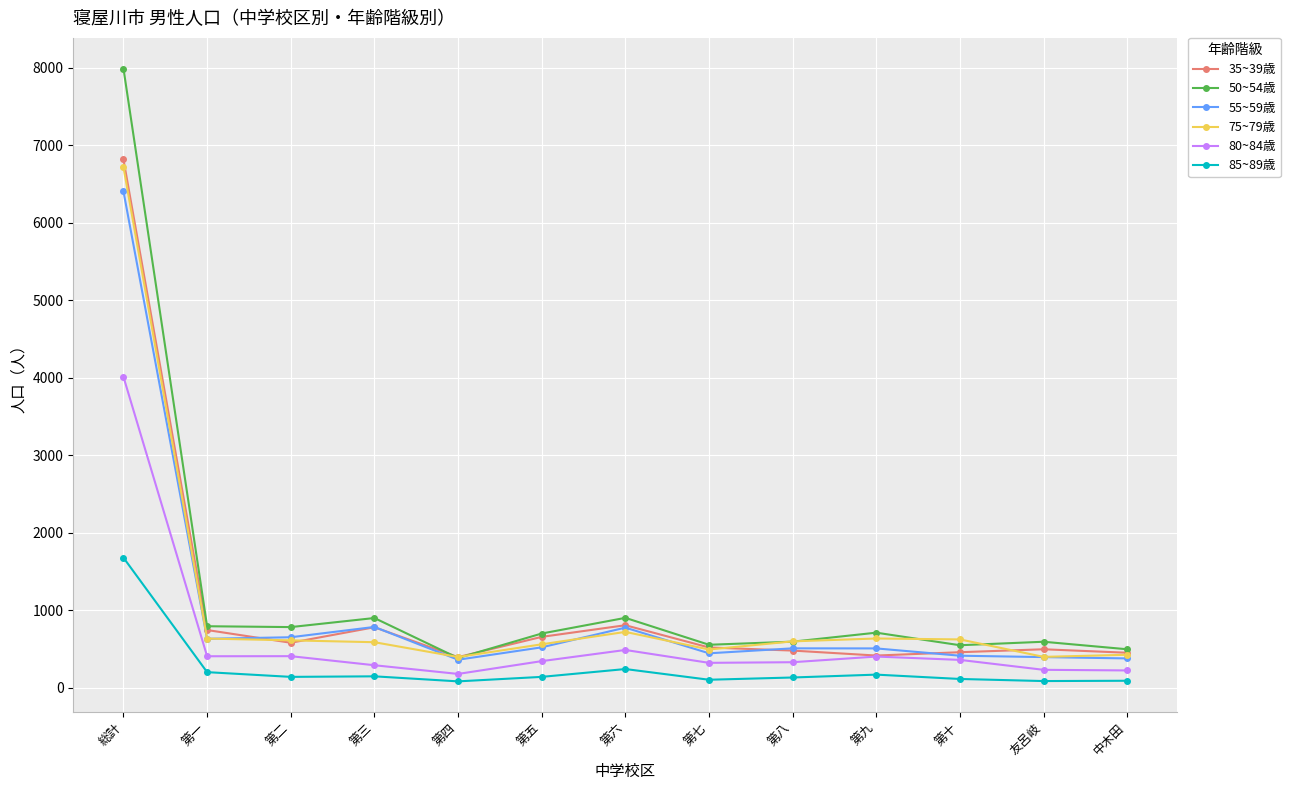

At which label does 80~84歳 first exceed 346?

総計